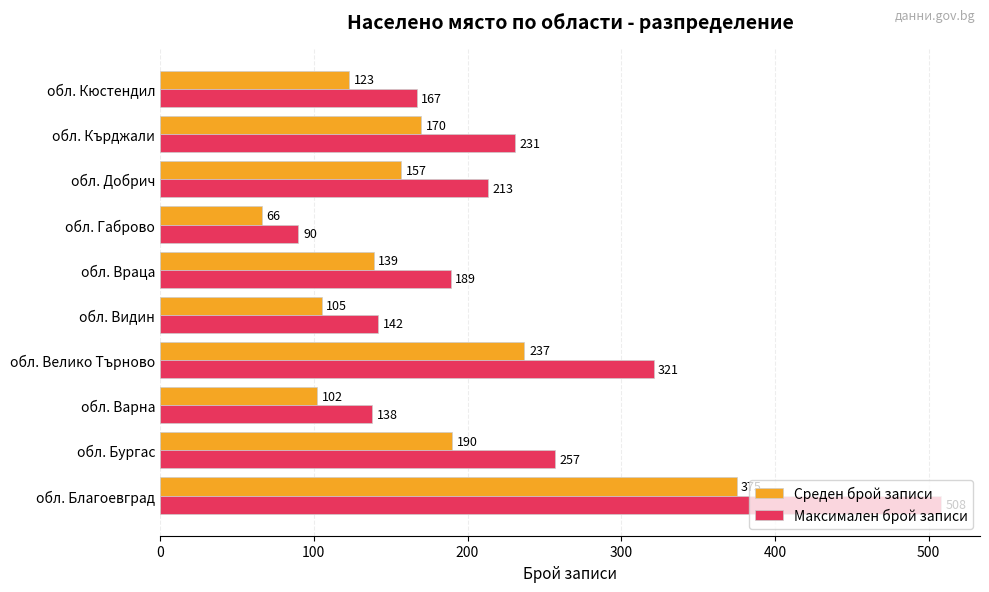

The value of Среден брой записи at обл. Варна is 102. True or false?

True